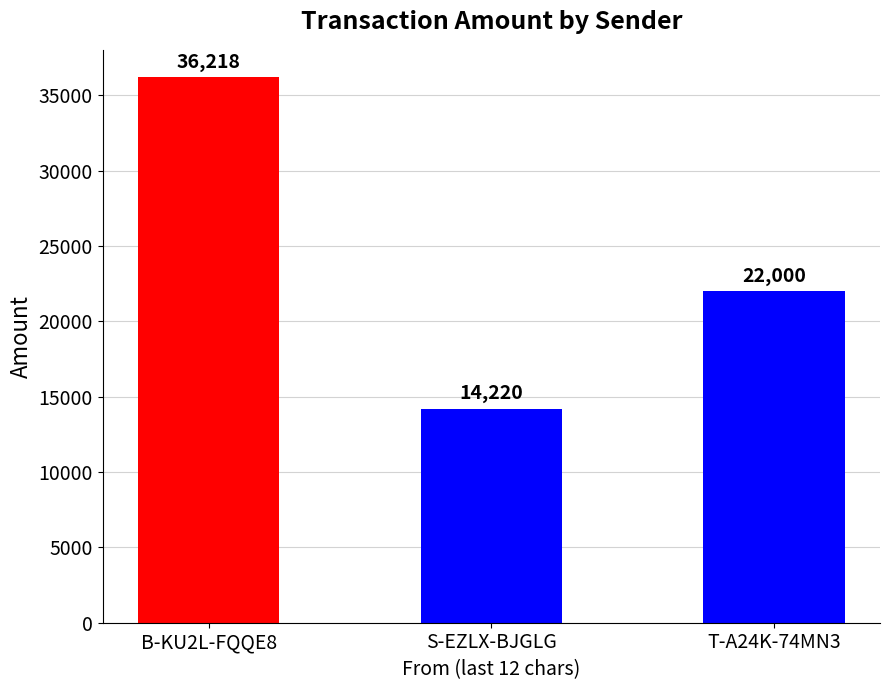

Reading left to right, what are all the values shown in this chart?

36218	14220	22000